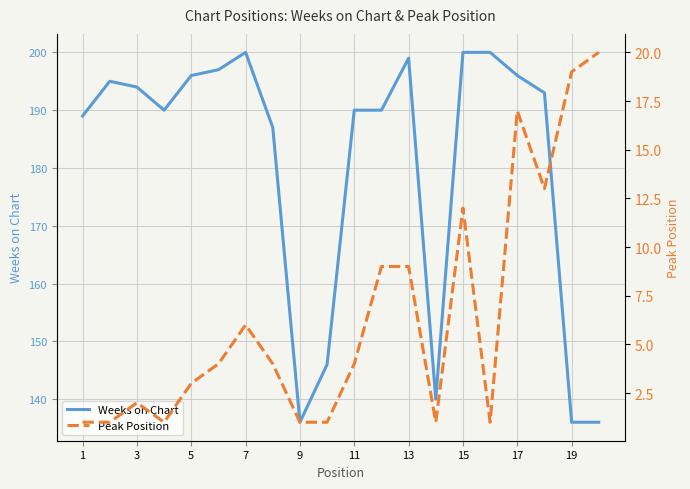

What is the sum of all Weeks on Chart values?

3610